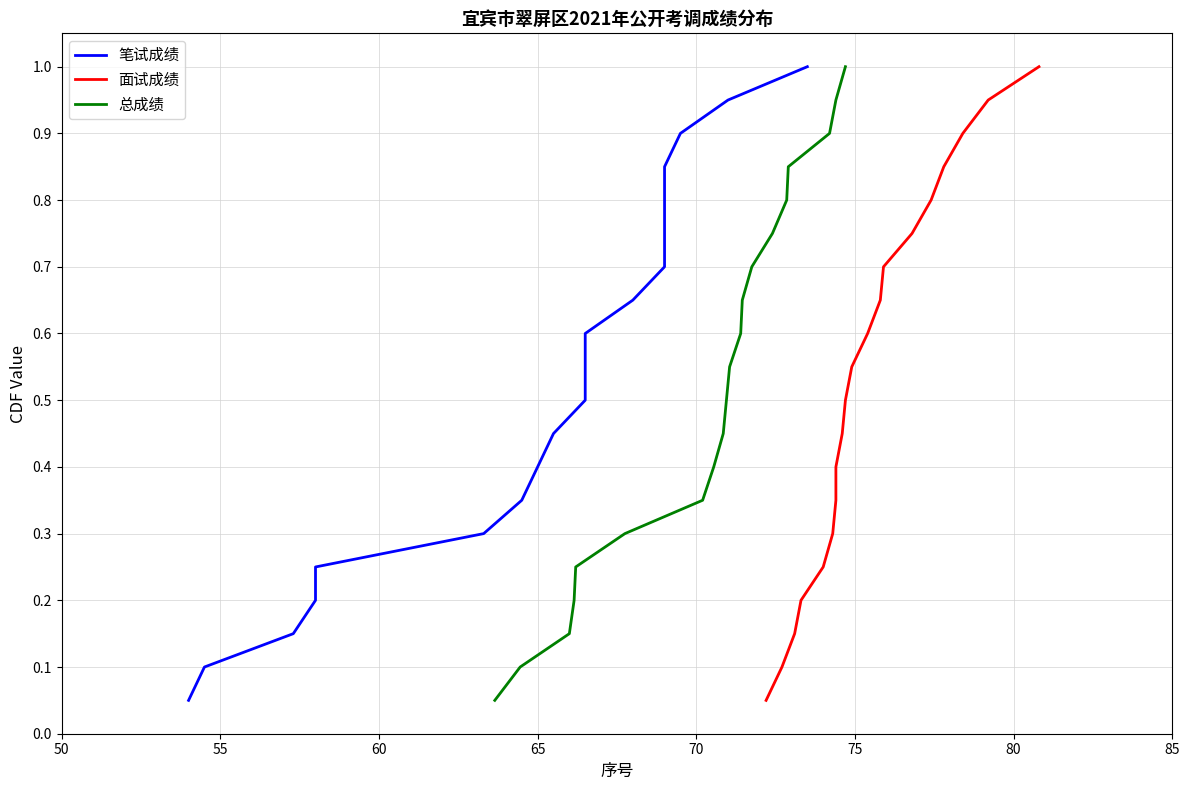

What is the maximum value shown in the chart?

1.0